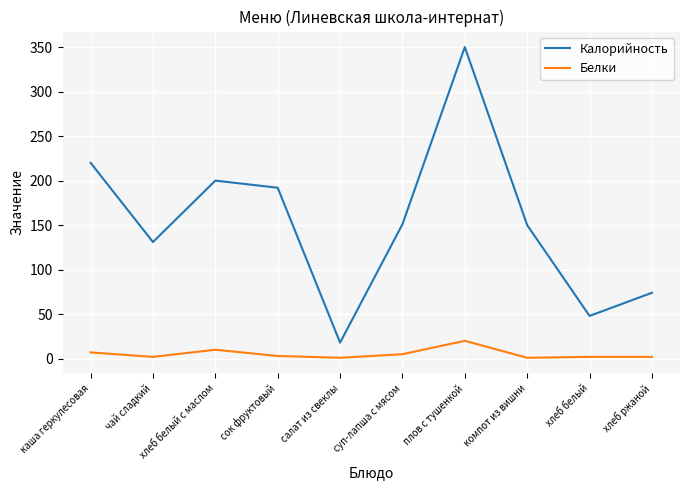

The Калорийность series shows 200 at хлеб белый с маслом. True or false?

True